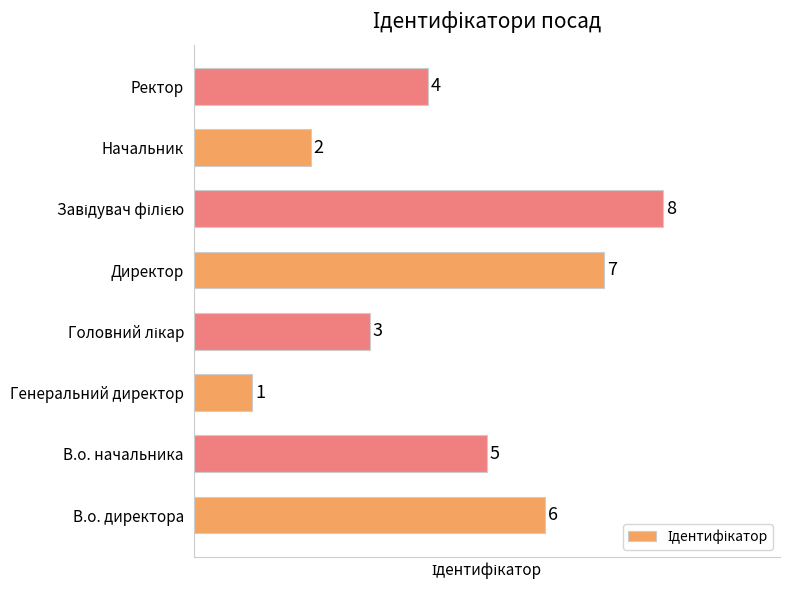

The value at Ректор is 6. True or false?

False